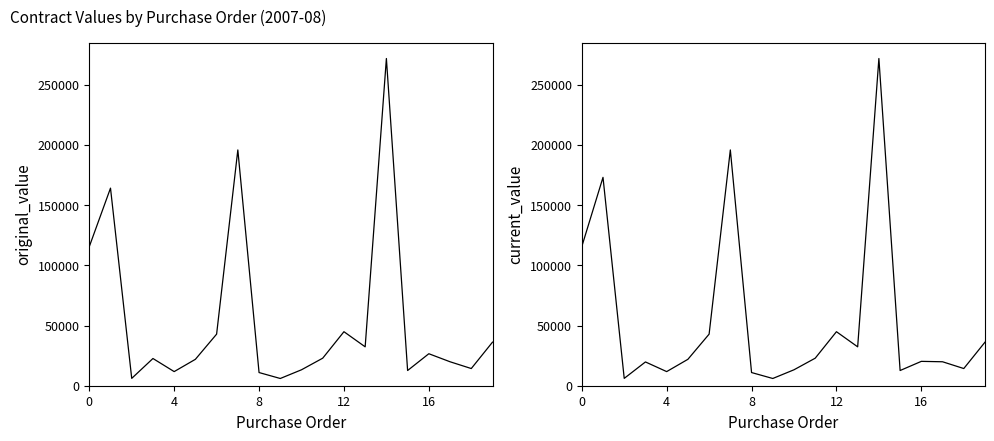

Which category has the highest value across all series?

14